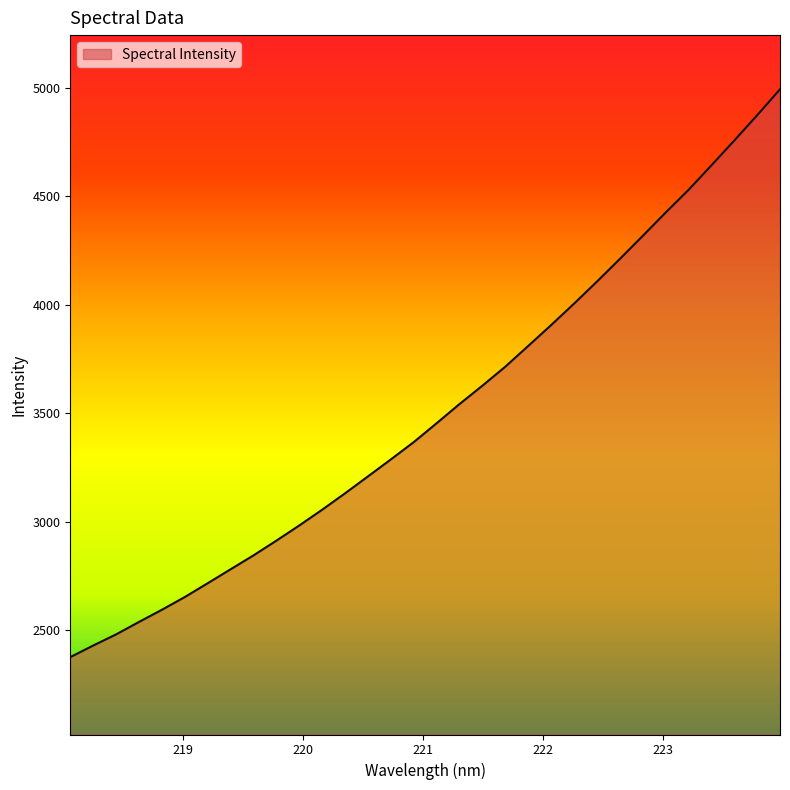

What is the difference between the maximum and minimum values?

2616.5